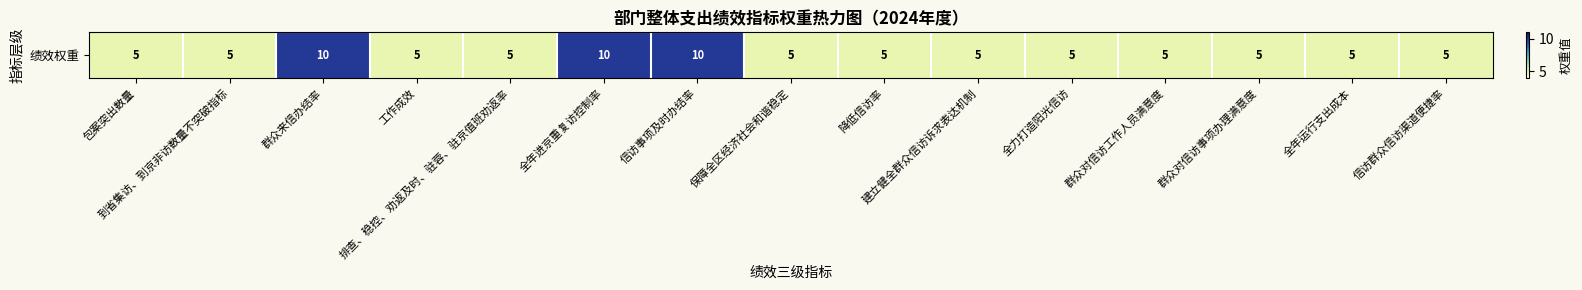

What is the difference between the maximum and minimum values?

5